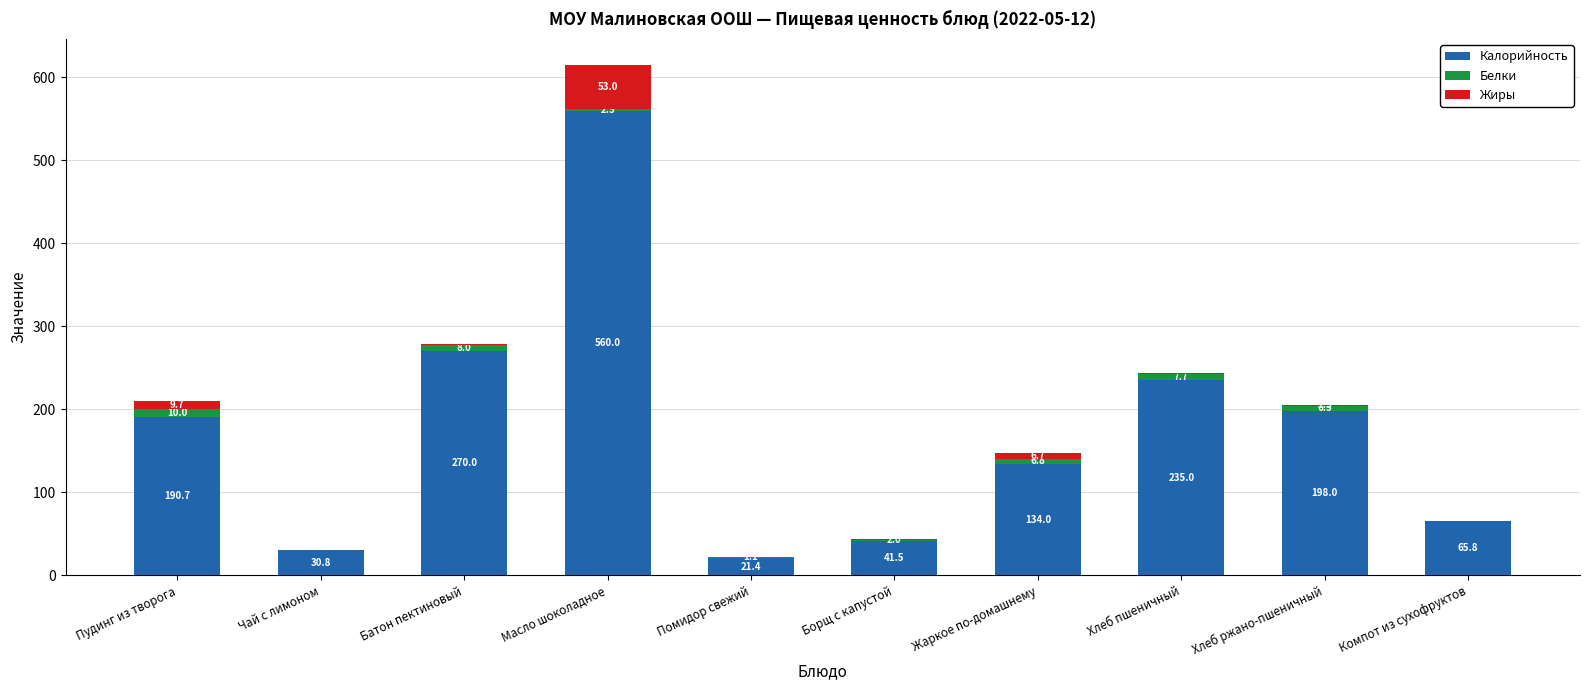

True or false: Калорийность has a value of 235.0 at Хлеб пшеничный.

True